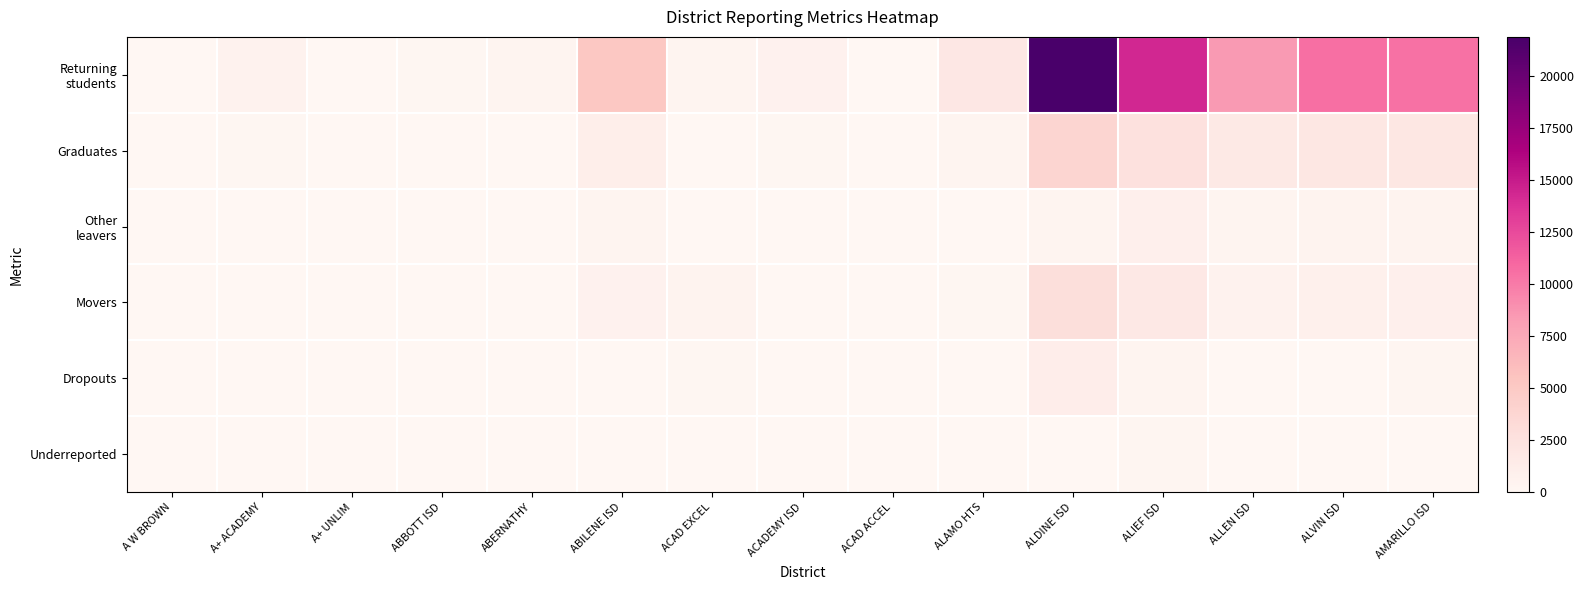

What is the spread (max minus min) of values at ABILENE ISD?

5165